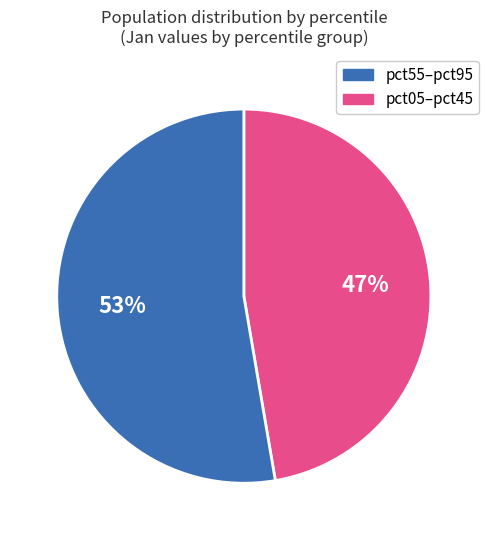

Does any single category account for the majority?

Yes